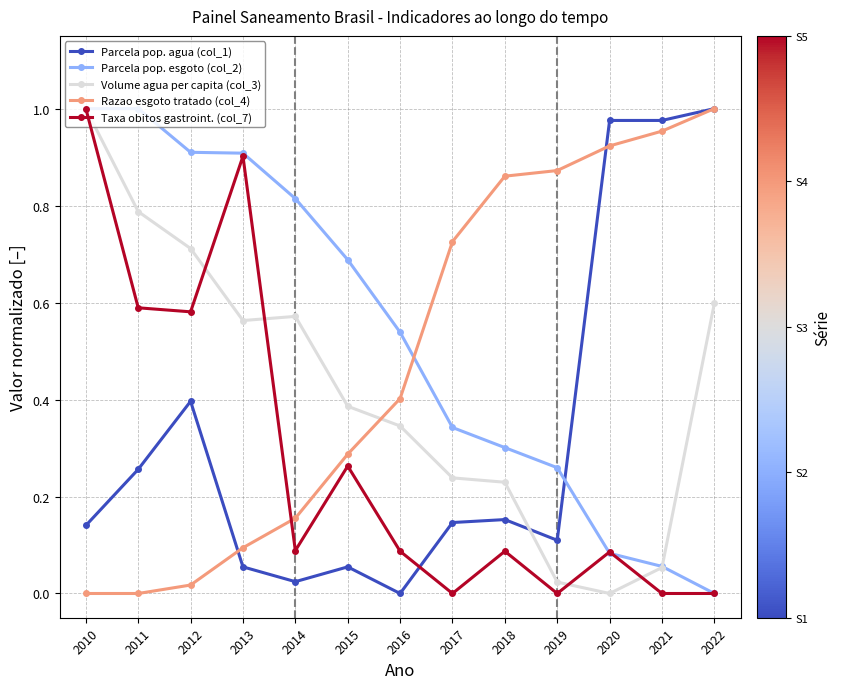

How many intersections are there between Parcela pop. esgoto (col_2) and Razao esgoto tratado (col_4)?

1